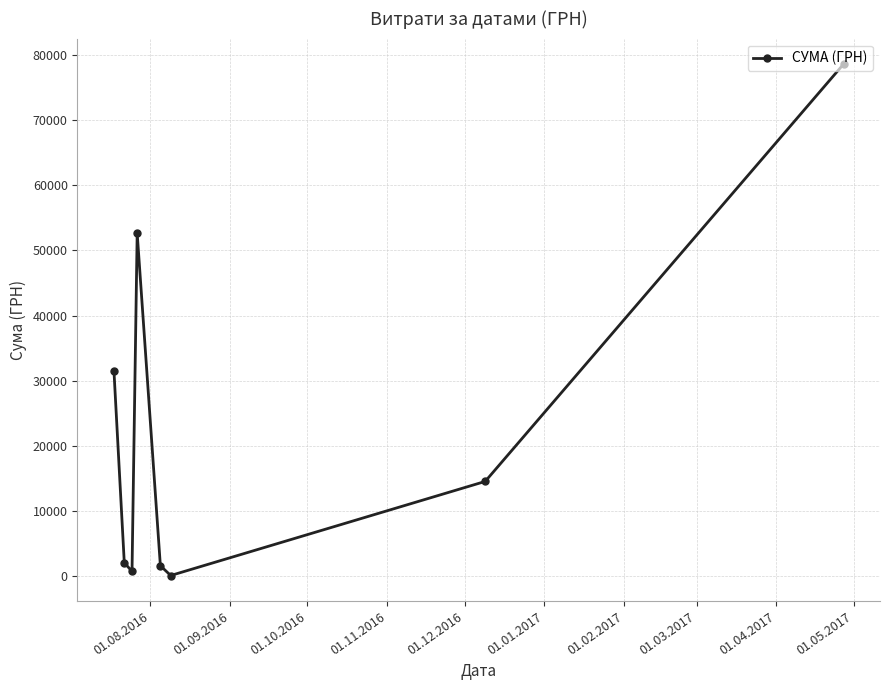

What is the value of the 4th point from the left?

52658.0